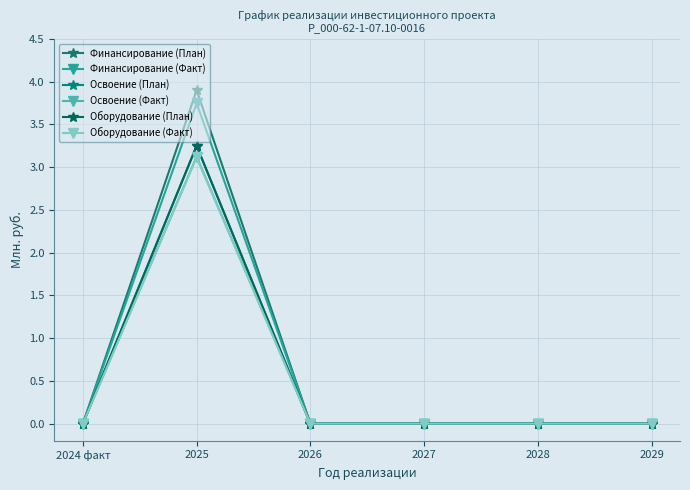

True or false: Оборудование (План) and Финансирование (Факт) cross at least once.

False